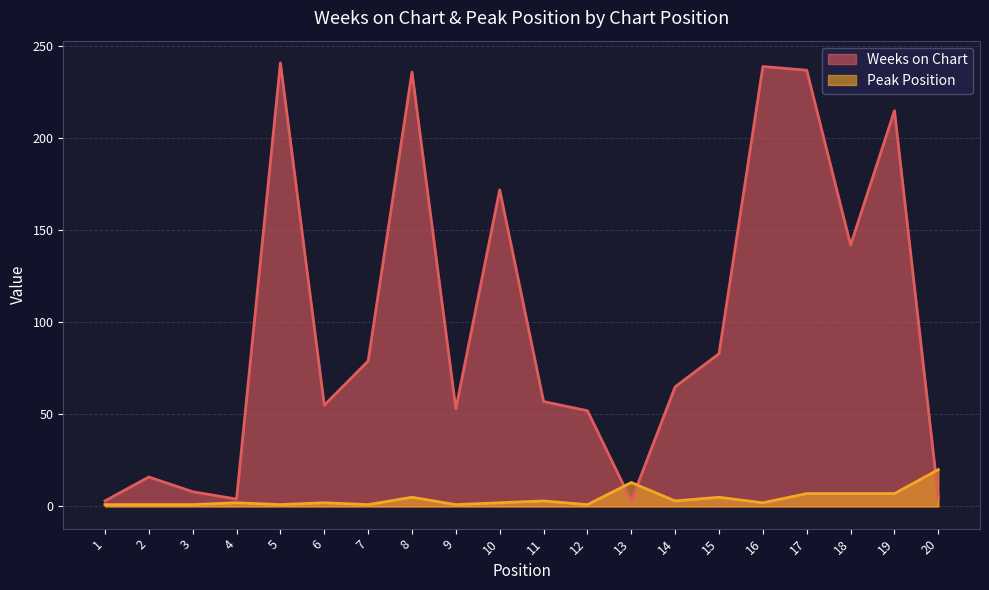

In Weeks on Chart, how many points are lower than both neighbors (excluding endpoints)?

5